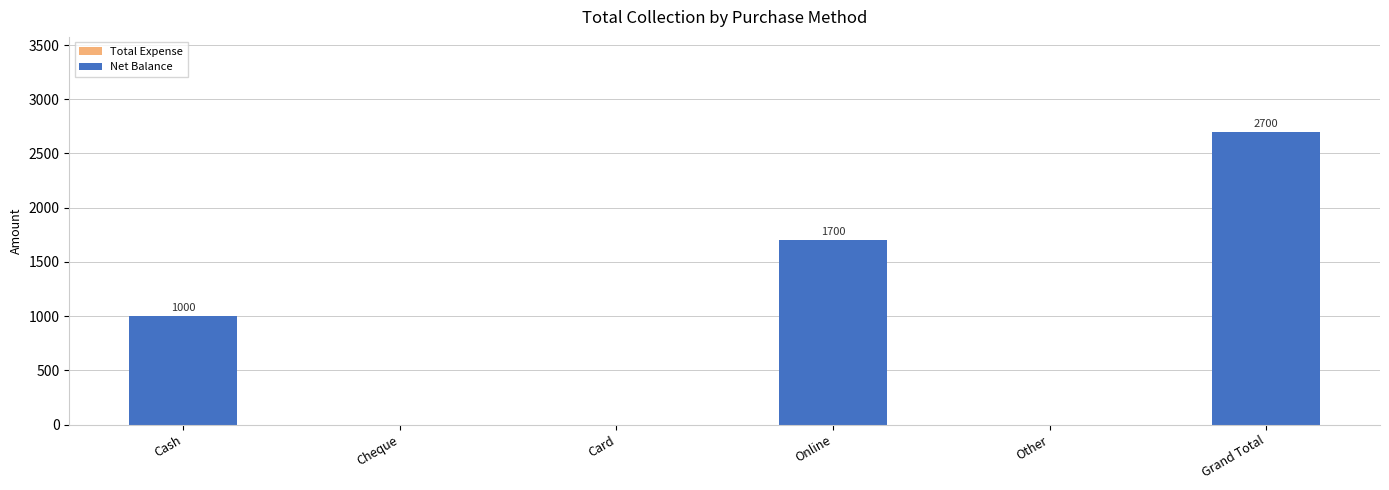

What is the maximum value shown in the chart?

2700